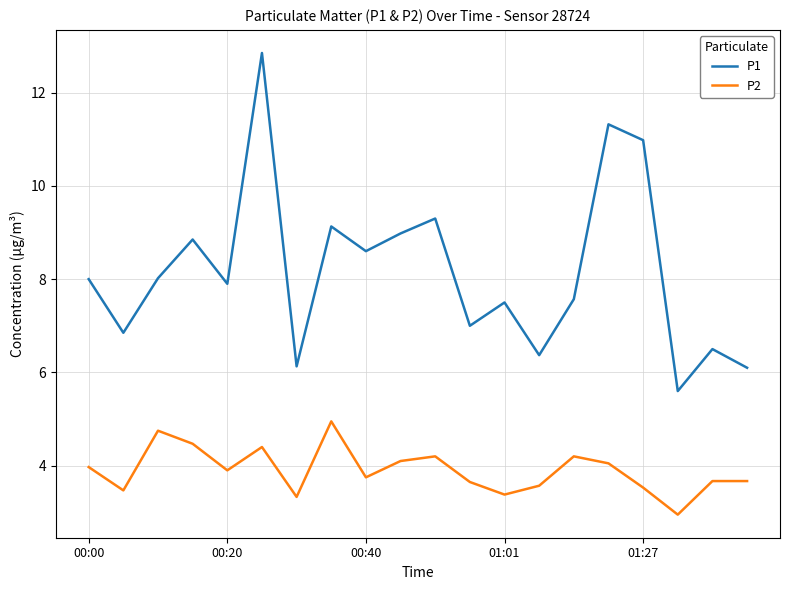

Which series has the largest range (max minus min)?

P1